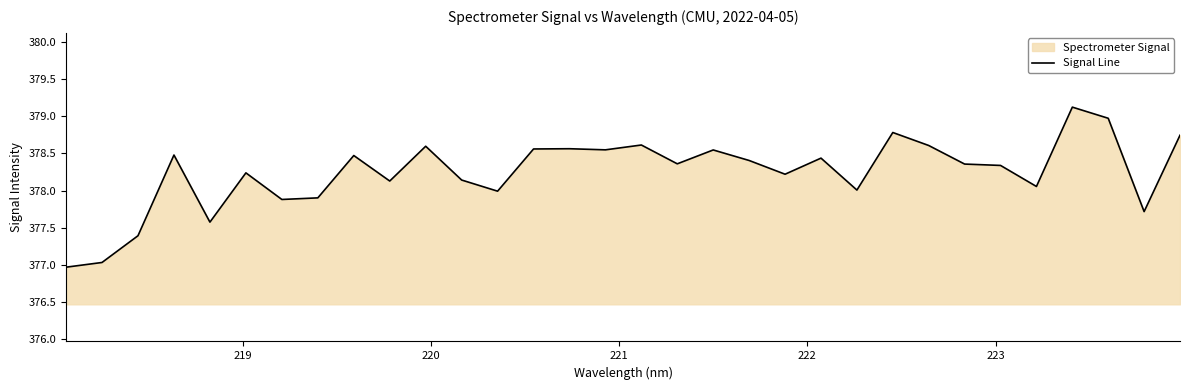

What is the minimum value shown in the chart?

377.0